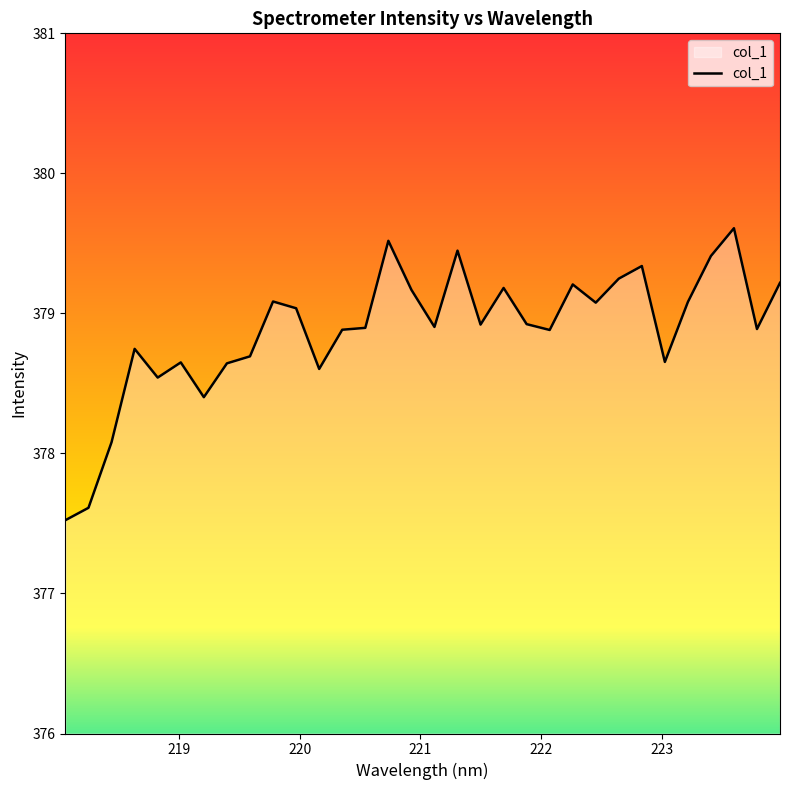

What is the minimum value shown in the chart?

377.5